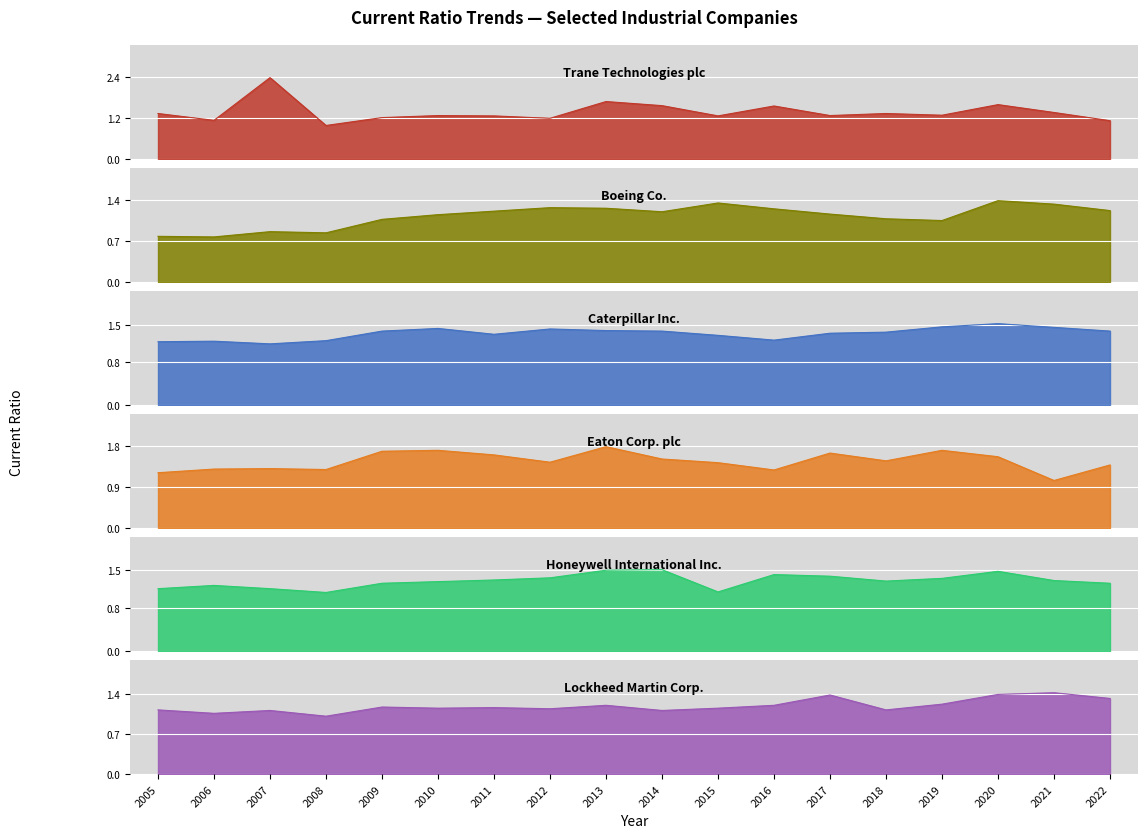

What is the greatest value displayed?

2.4